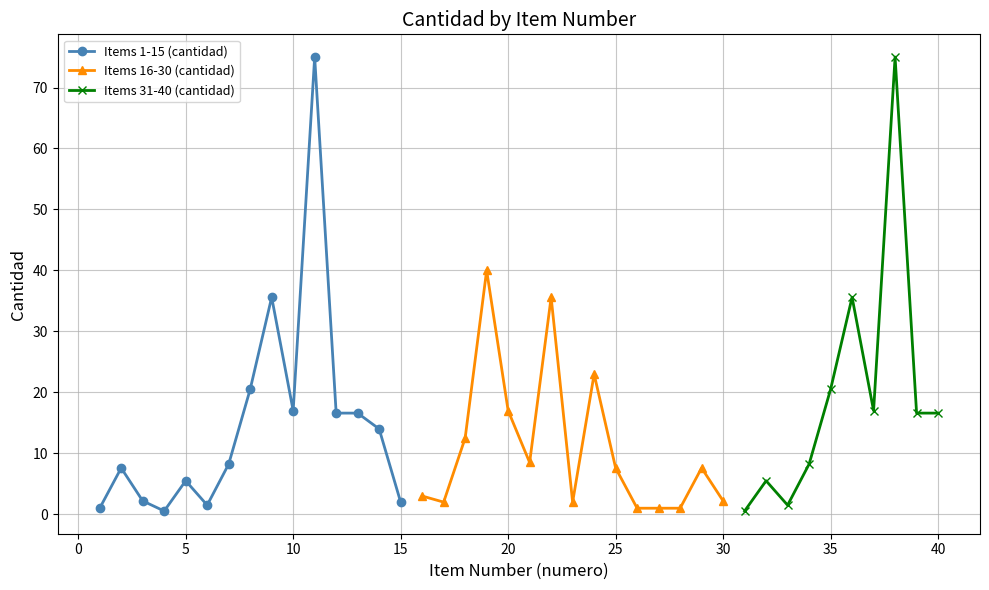

The value of Items 1-15 (cantidad) at 10 is 6.6. True or false?

False